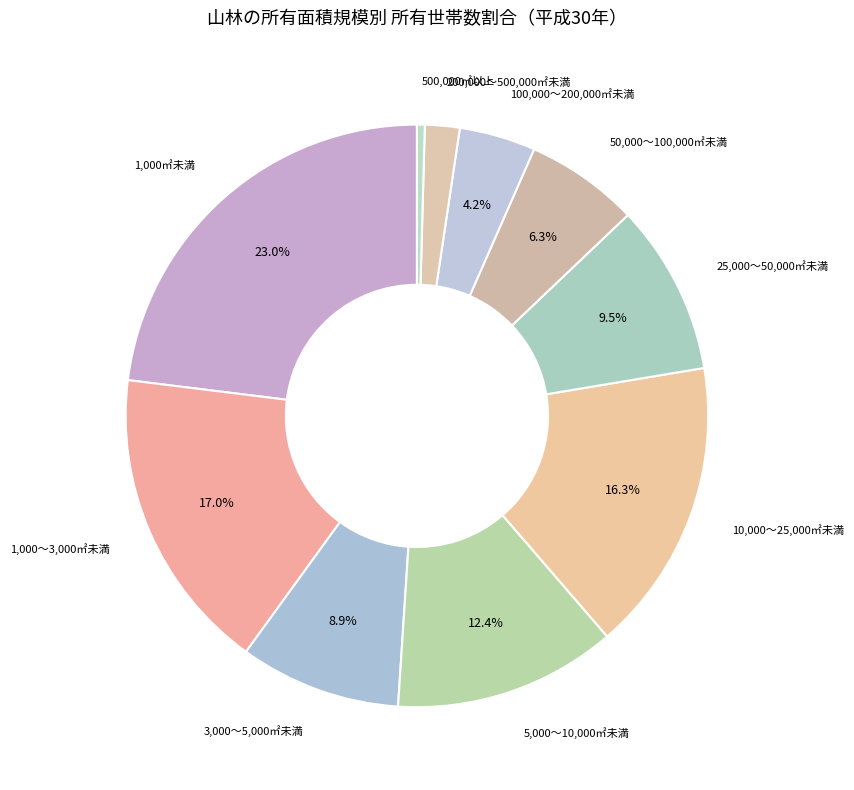

How many segments does this pie chart have?

10